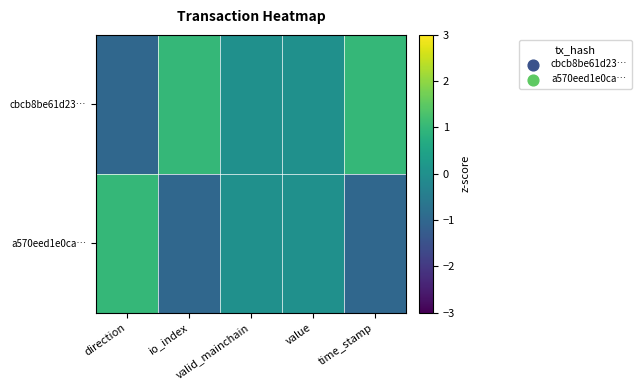

Which series has the largest range (max minus min)?

cbcb8be61d23…